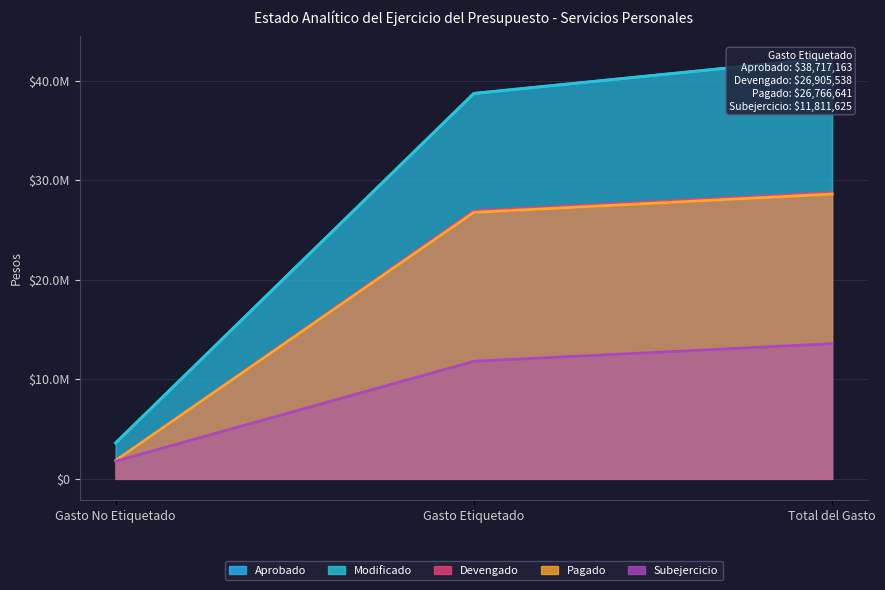

What is the difference between the maximum and minimum values in the Devengado series?

26905537.6